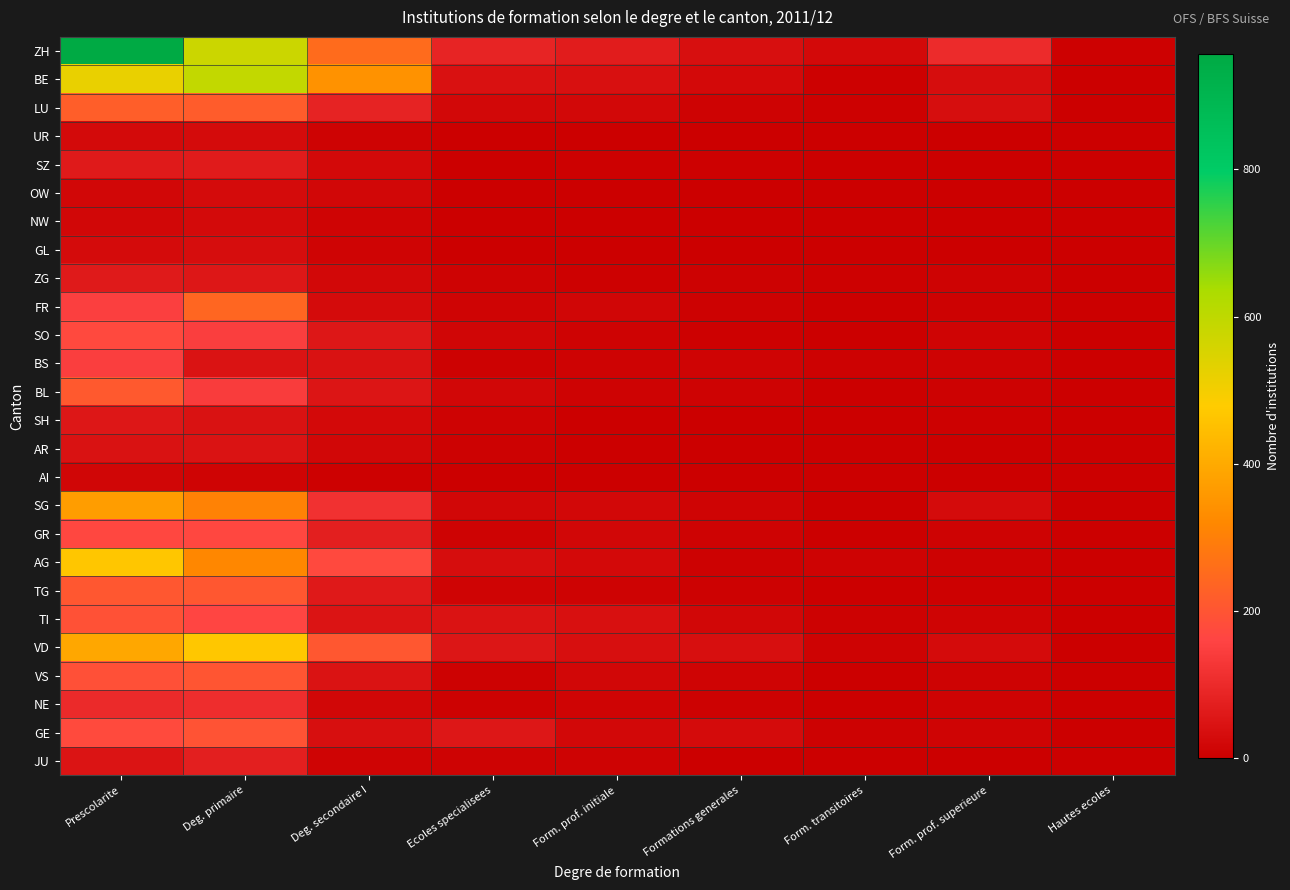

Which series has the largest range (max minus min)?

ZH